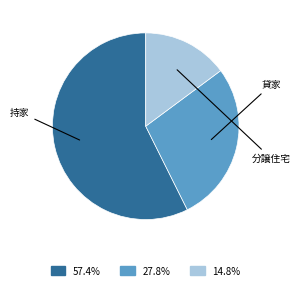

Is there any slice that represents more than half of the pie?

Yes